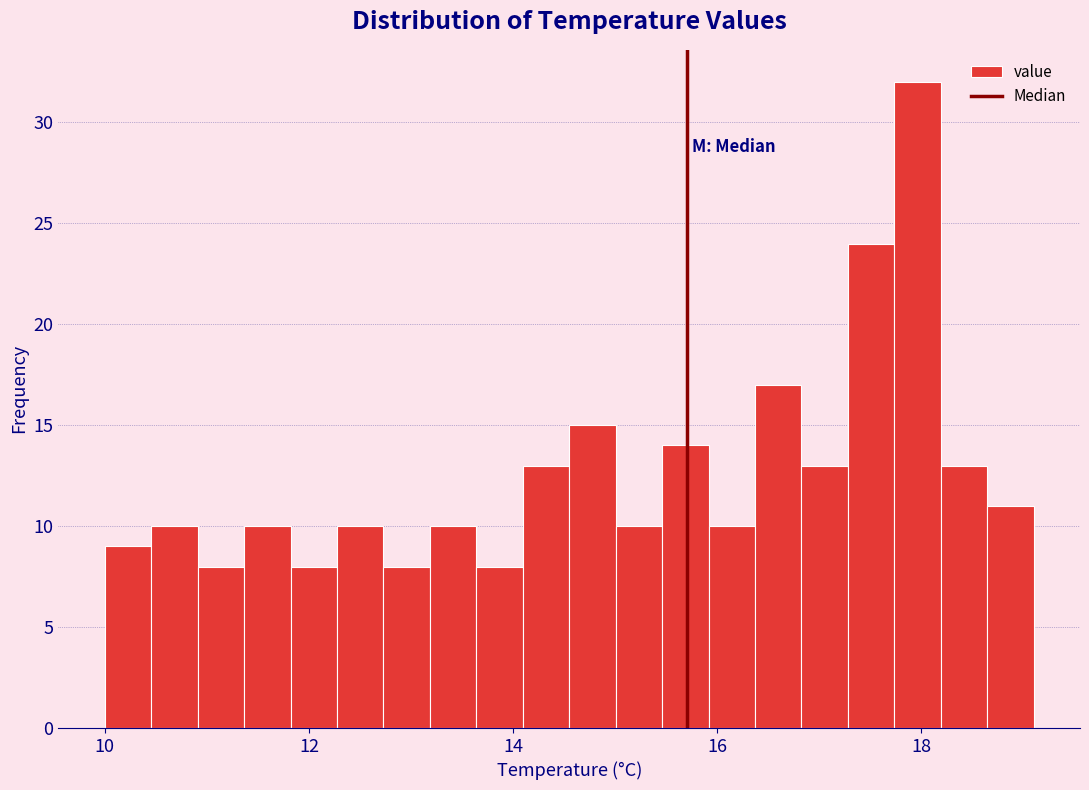

Read against the x-axis, roughly where is the centre of the tallest bar?

18.0